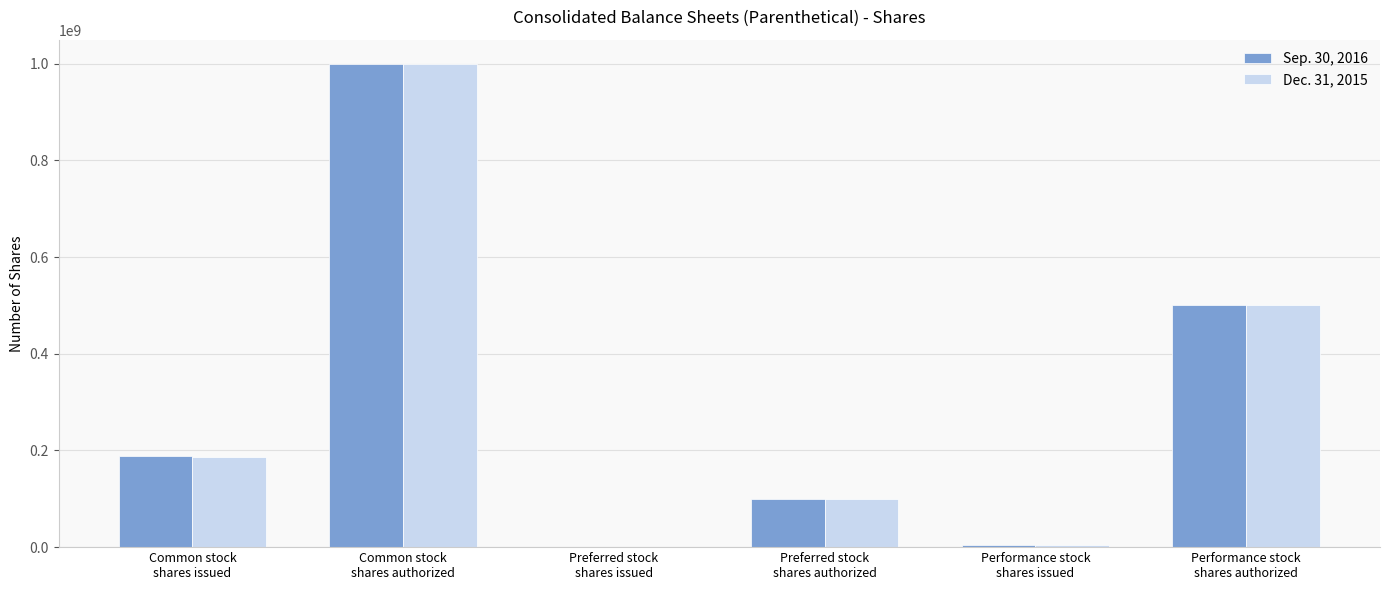

What is the greatest value displayed?

1000000000